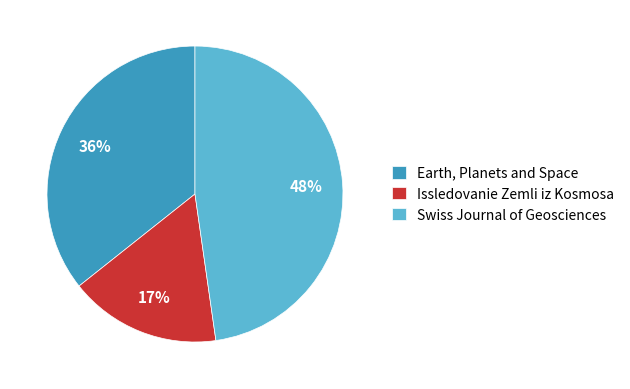

To the nearest percent, what is the combined percentage of Earth, Planets and Space and Issledovanie Zemli iz Kosmosa?

52%